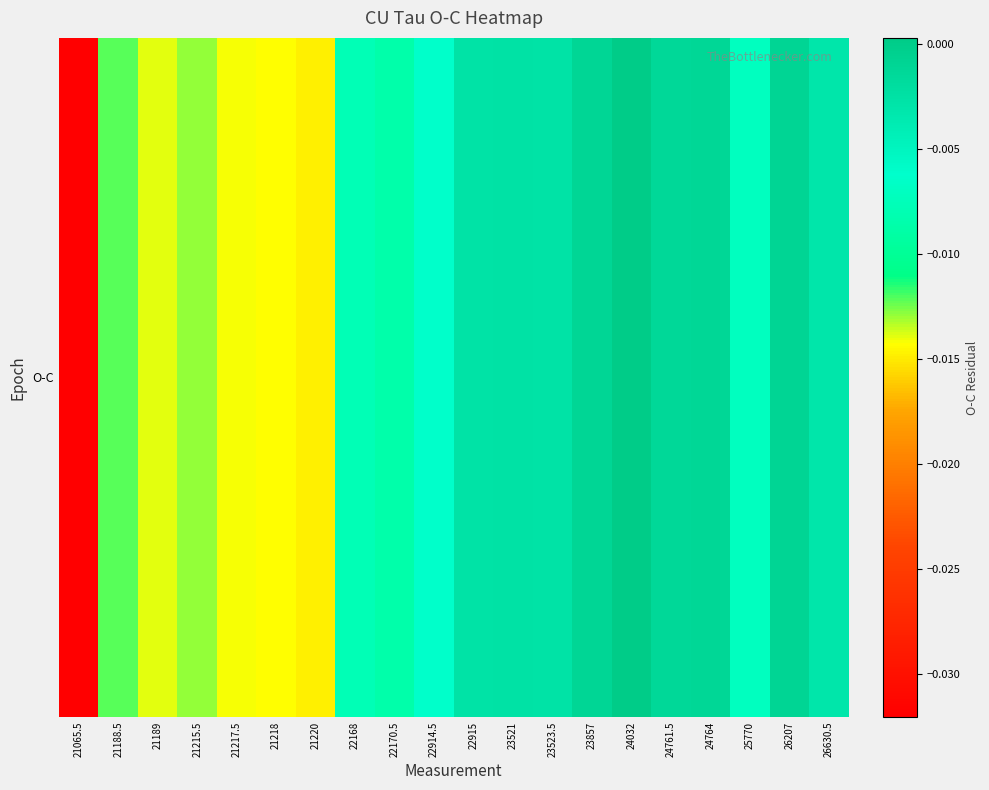

The chart shows a value of -0.0 at 22170.5. True or false?

False